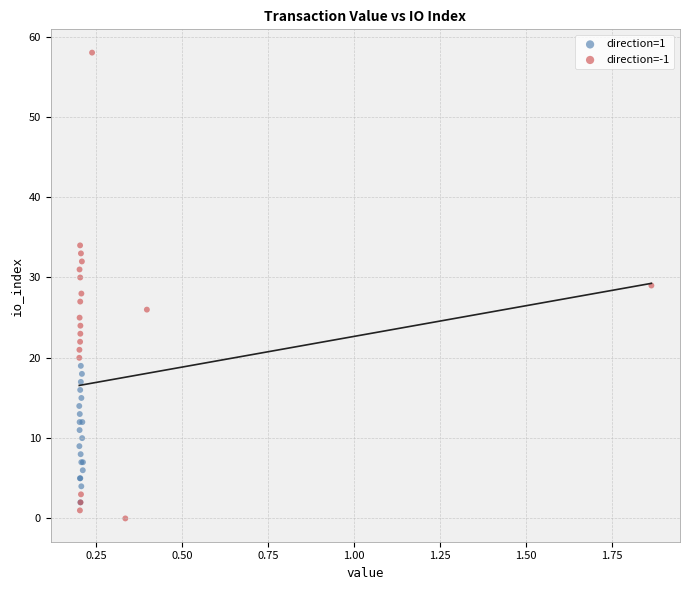

Which series reaches the maximum Y coordinate?

direction=-1